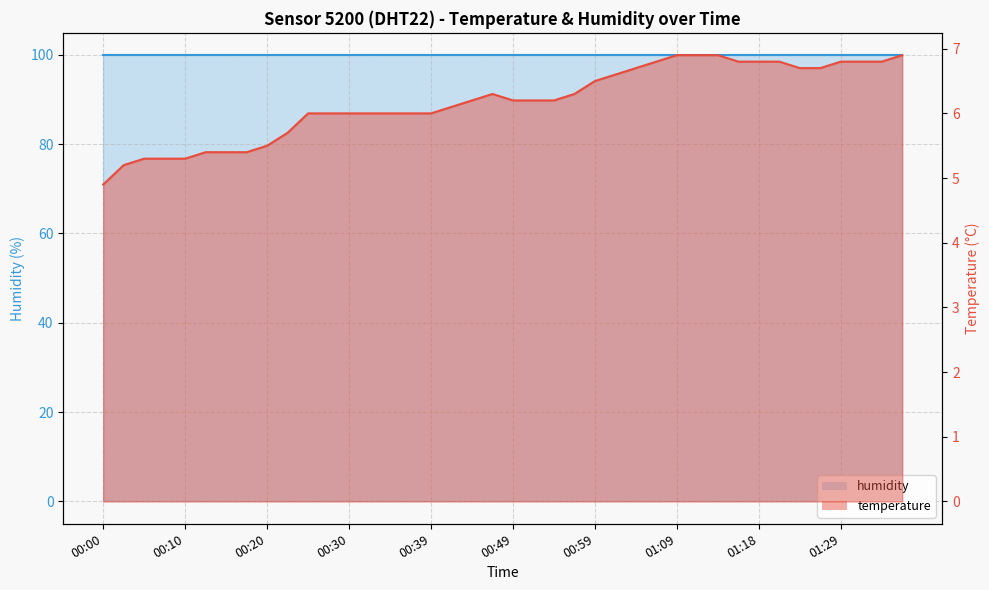

True or false: the data has more than 2 interior local peaks.

False